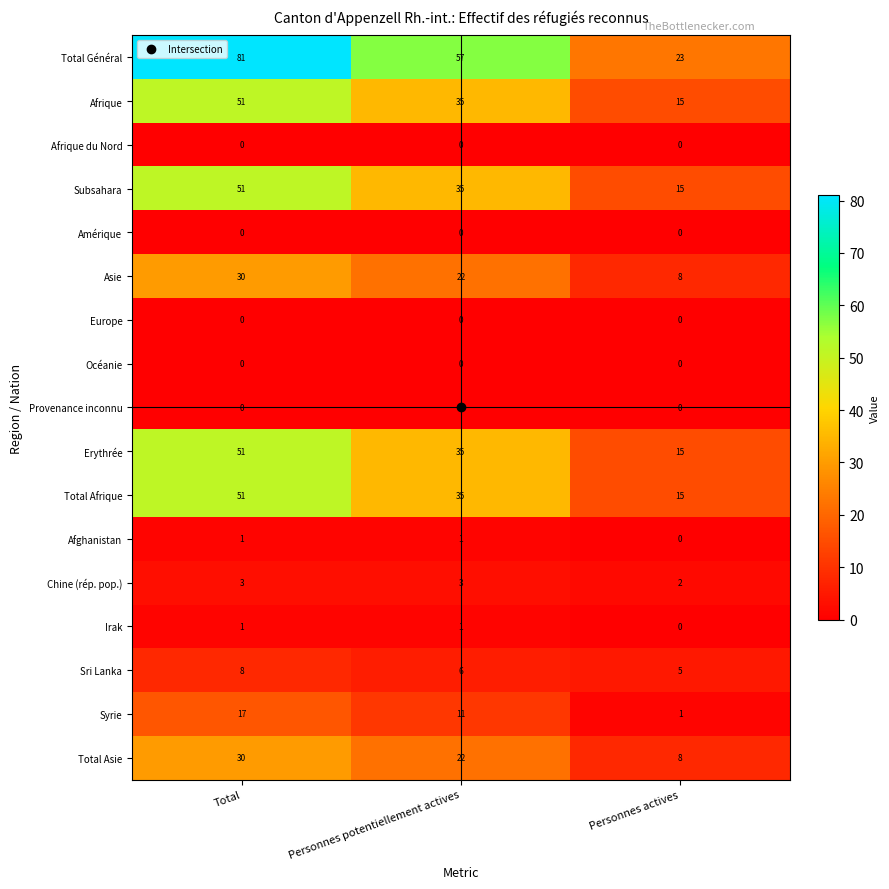

How many data points in Afrique are less than 35?

1